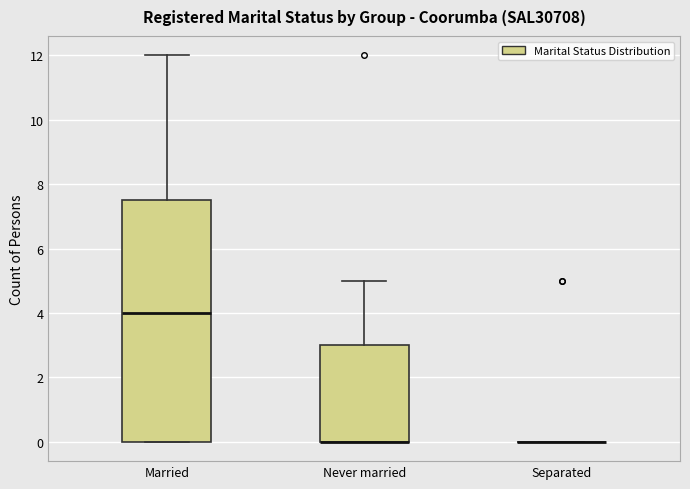

Reading left to right, transcribe this box plot: for each box, give where its median line is, the range the box spans, and where its two whiskers end, as read against the y-axis. The values are not printed on the chart, so give them approximately, as read against the axis.

Married: median 4.0, box 0.0 to 7.6, whiskers 0.0 to 12.0
Never married: median 0.0 (drawn on the box's lower edge), box 0.0 to 3.0, whiskers 0.0 to 5.0
Separated: box collapsed to a line at 0.0, whiskers 0.0 to 0.0